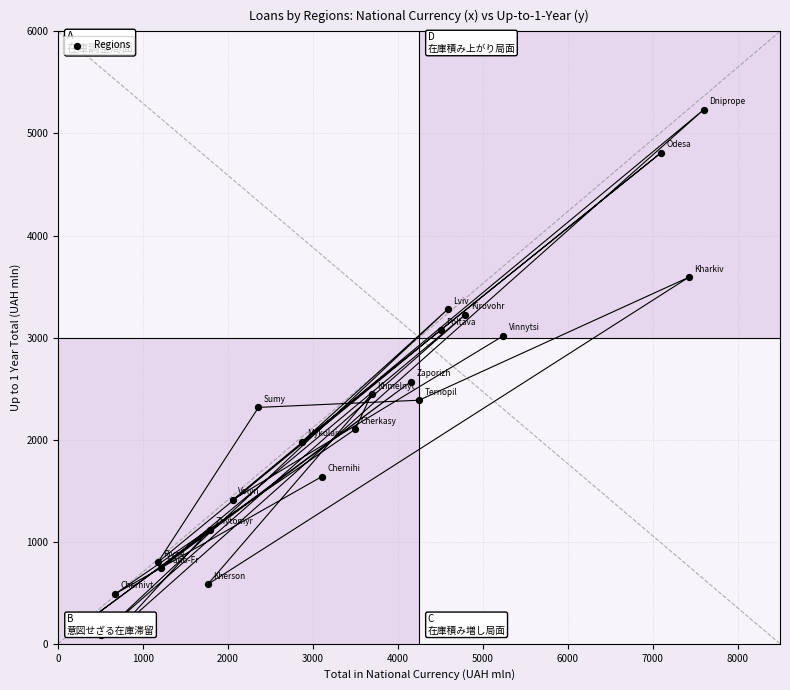

What Y value in the scatter plot is closest to 2660?

2569.0